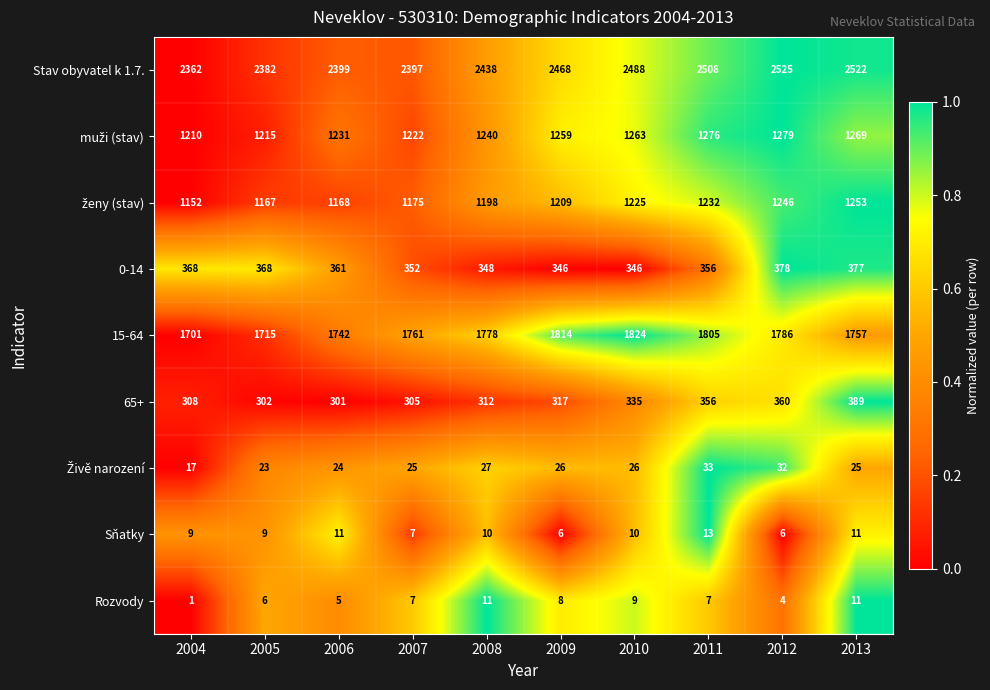

The value of 0-14 at 2006 is 361. True or false?

True